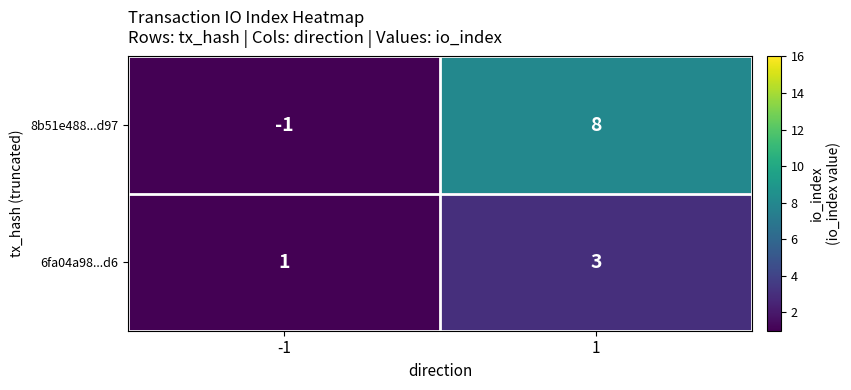

Read the 6fa04a98...d6 value at 1.

3